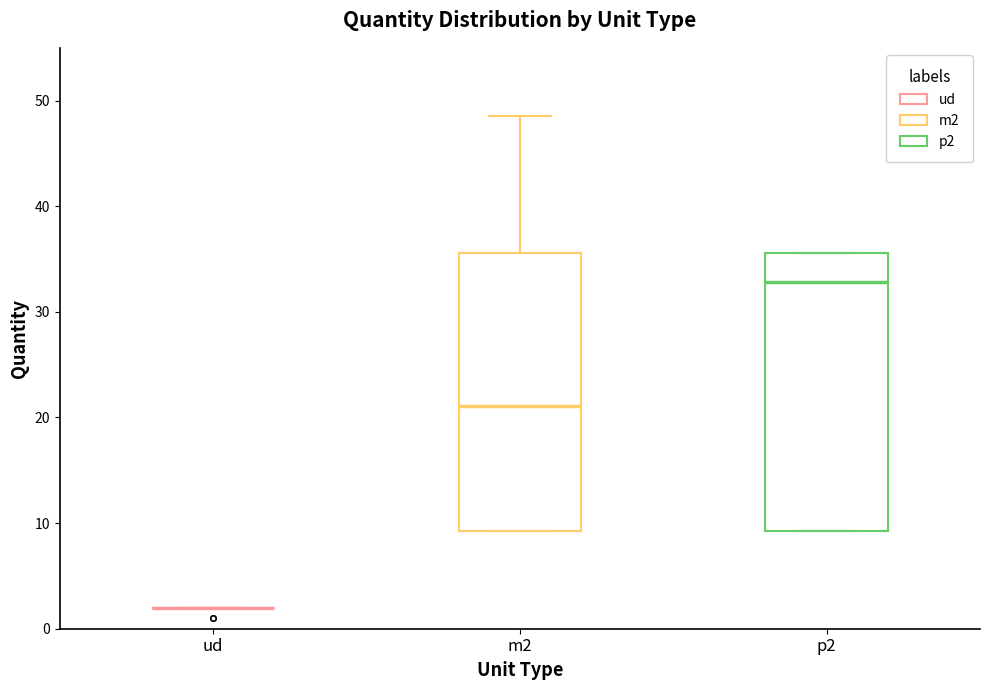

Reading left to right, read every box against the y-axis: the position of its median line, the range the box covers, and the ends of its whiskers. The values are not printed on the chart, so give them approximately, as read against the axis.

ud: box collapsed to a line at 2, whiskers 2 to 2
m2: median 21, box 9 to 36, whiskers 9 to 49
p2: median 33, box 9 to 36, whiskers 9 to 36